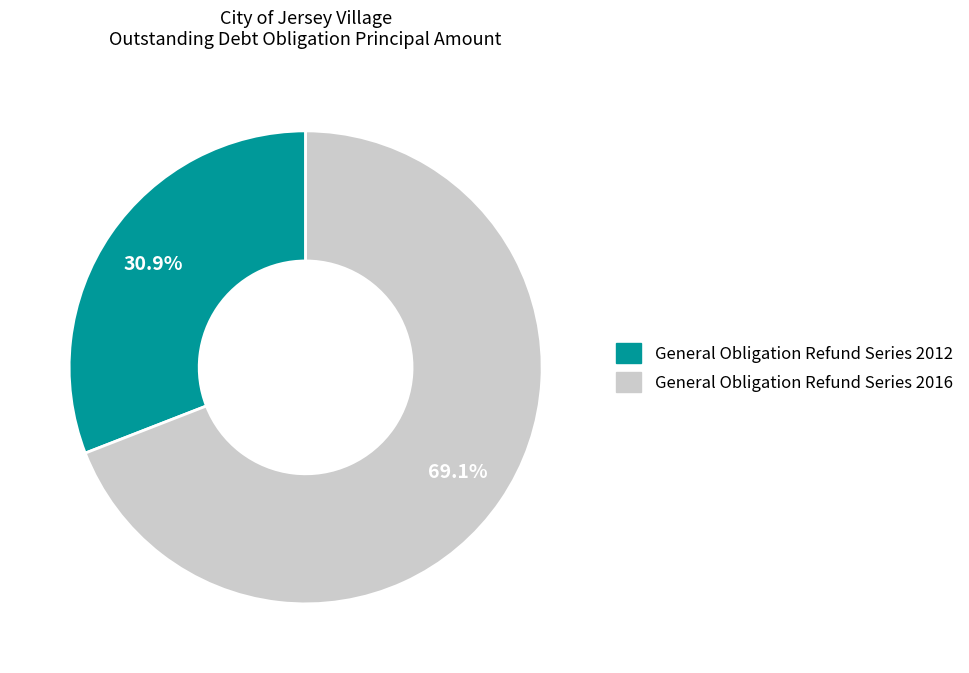

Does any single category account for the majority?

Yes